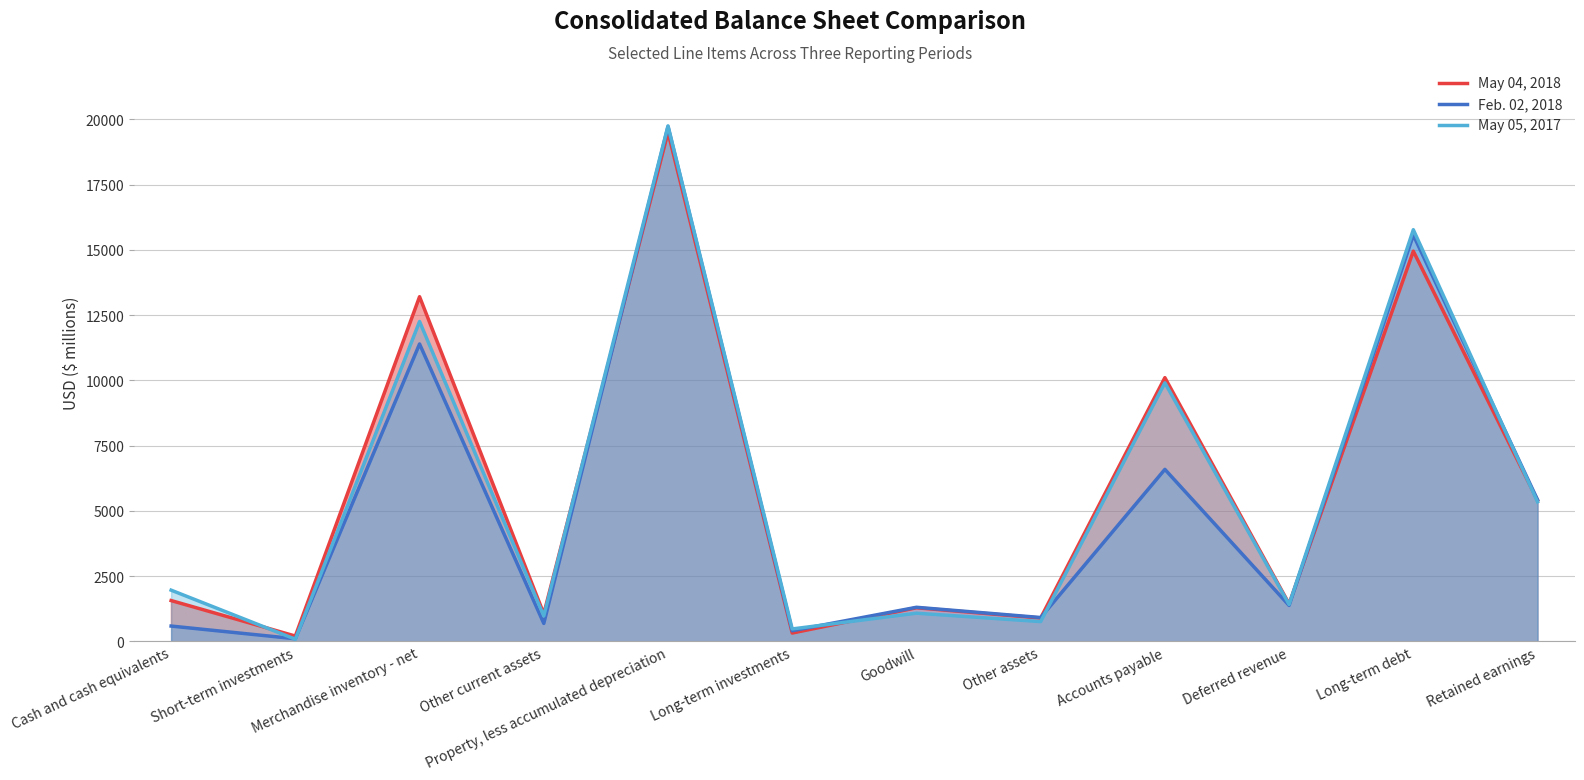

What is the difference between the May 05, 2017 values at Long-term investments and Long-term debt?

15293